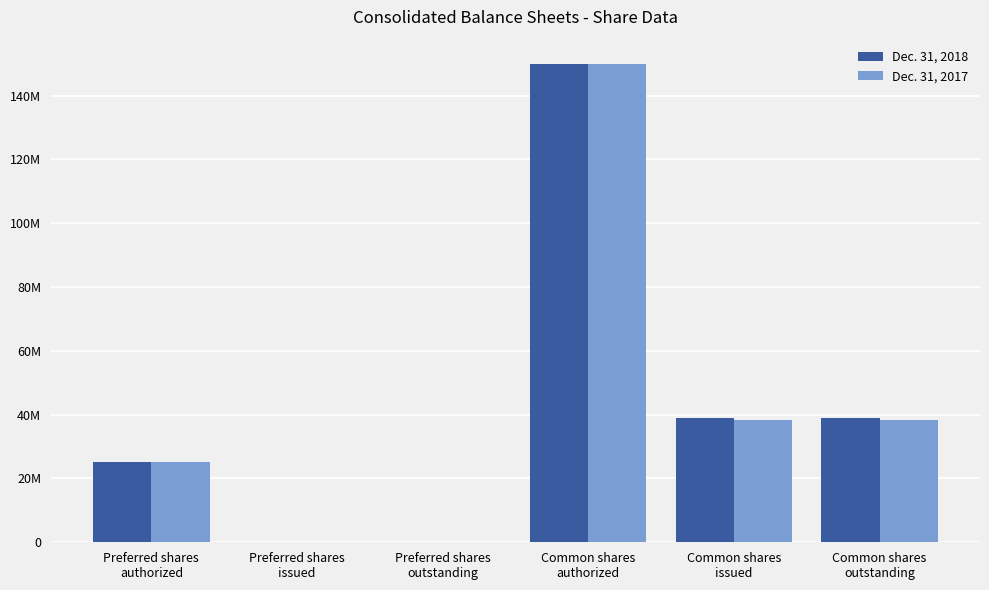

What is the difference between the Dec. 31, 2018 values at Preferred shares
issued and Common shares
outstanding?

38814464